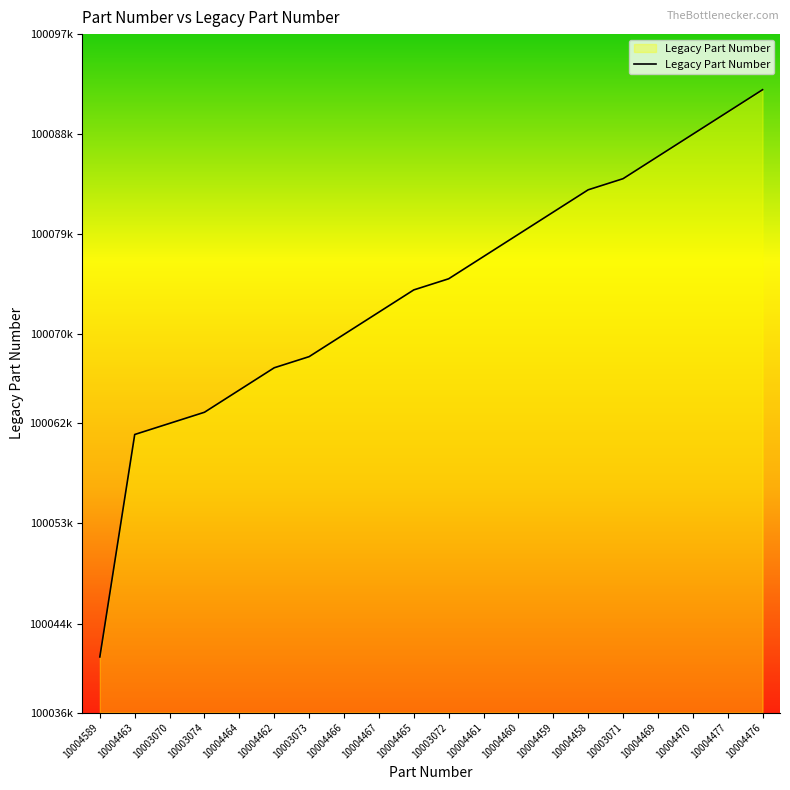

Does the chart display data point markers on the line(s)?

No